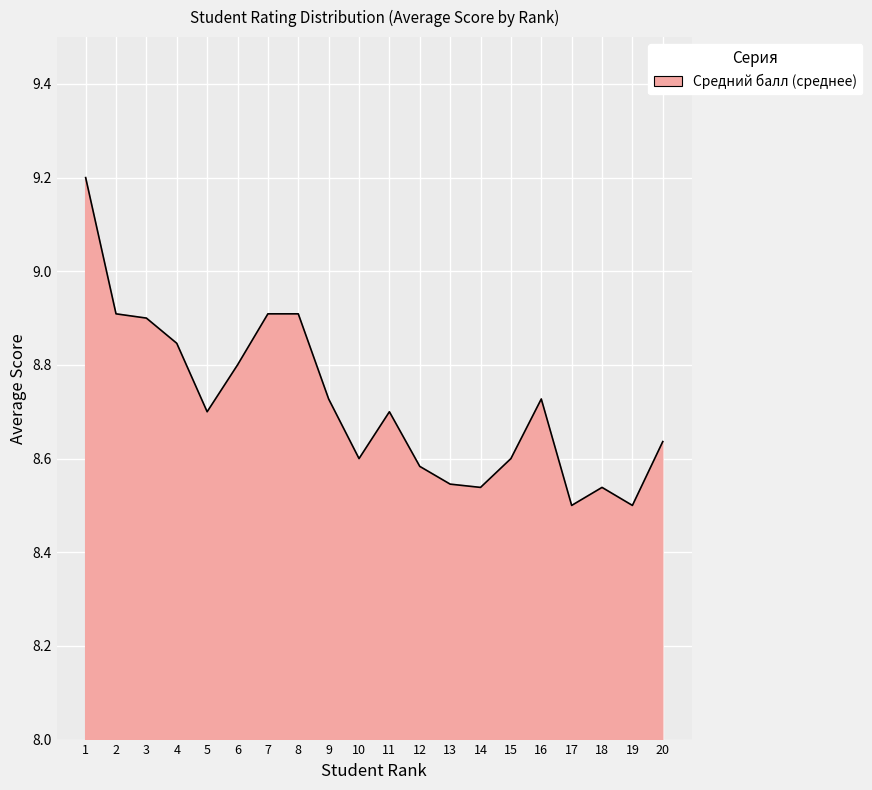

What is the change in value from 4 to 10?

-0.2